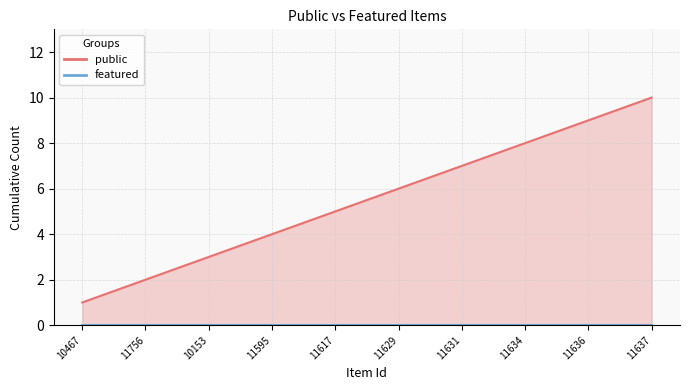

What are all the series names shown in the legend?

public (line), featured (line)